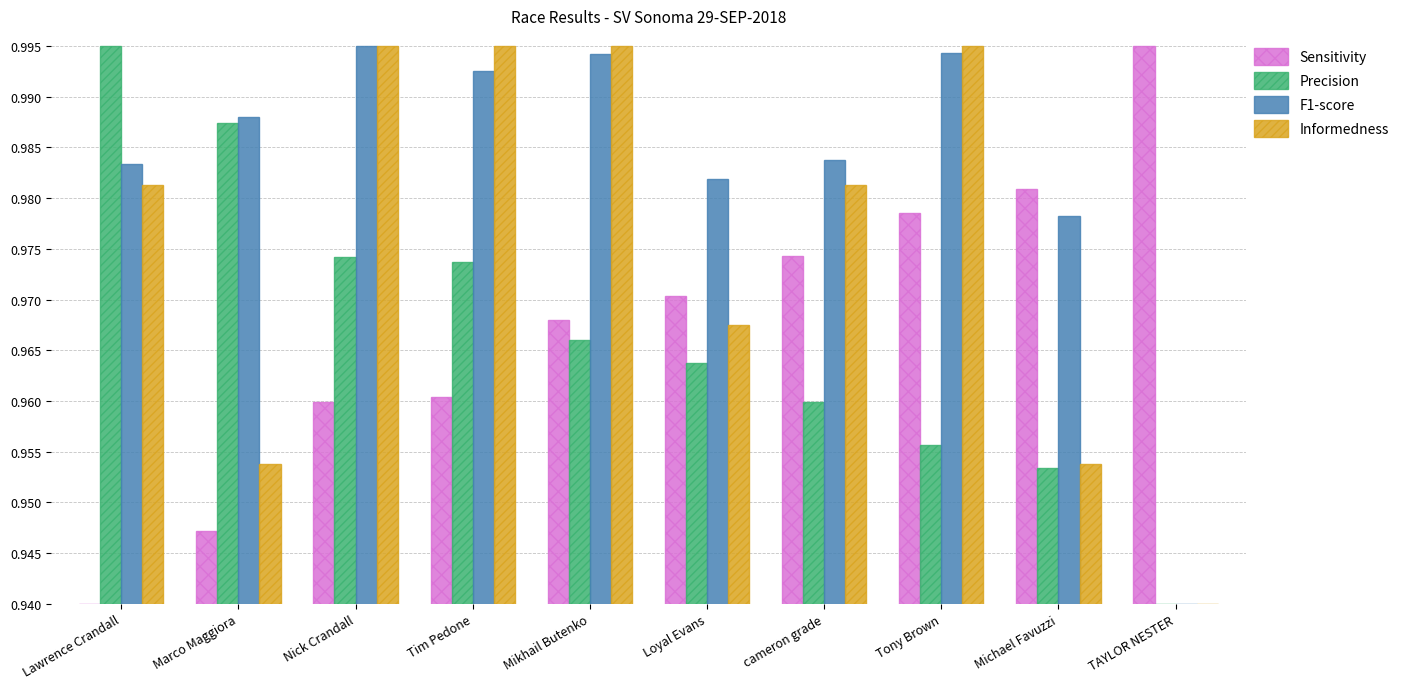

True or false: F1-score has a value of 1.5 at Tim Pedone.

False